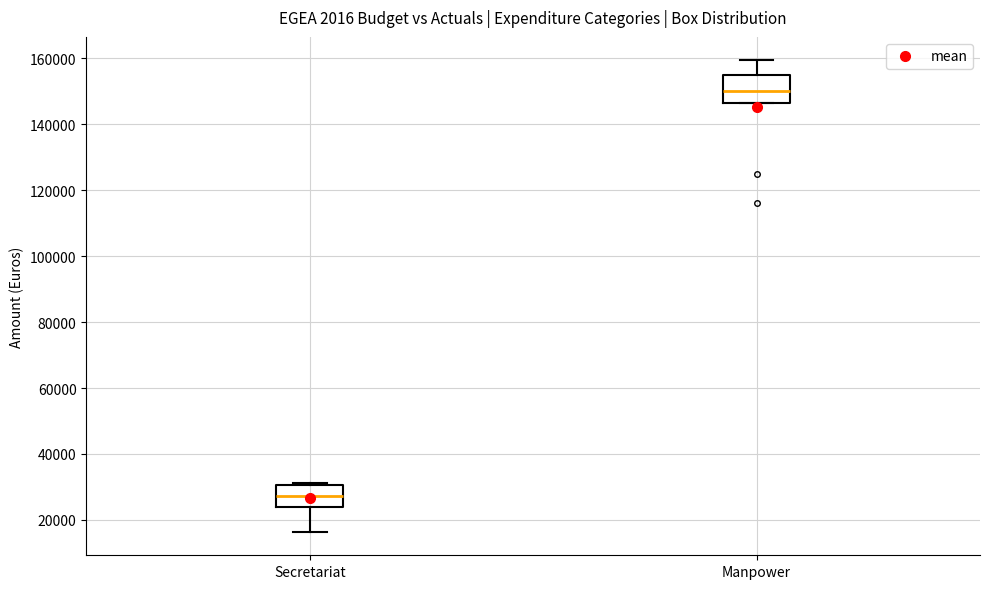

Which box's median line is the highest?

Manpower